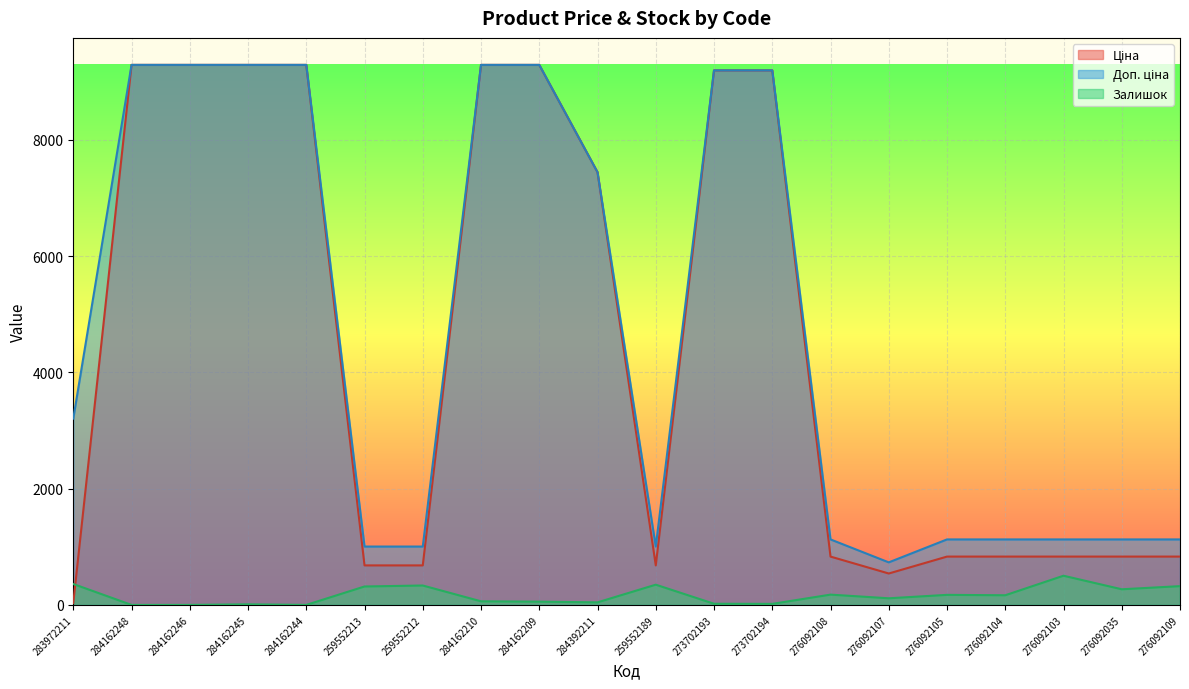

Read the Ціна value at 284162244.

9290.5